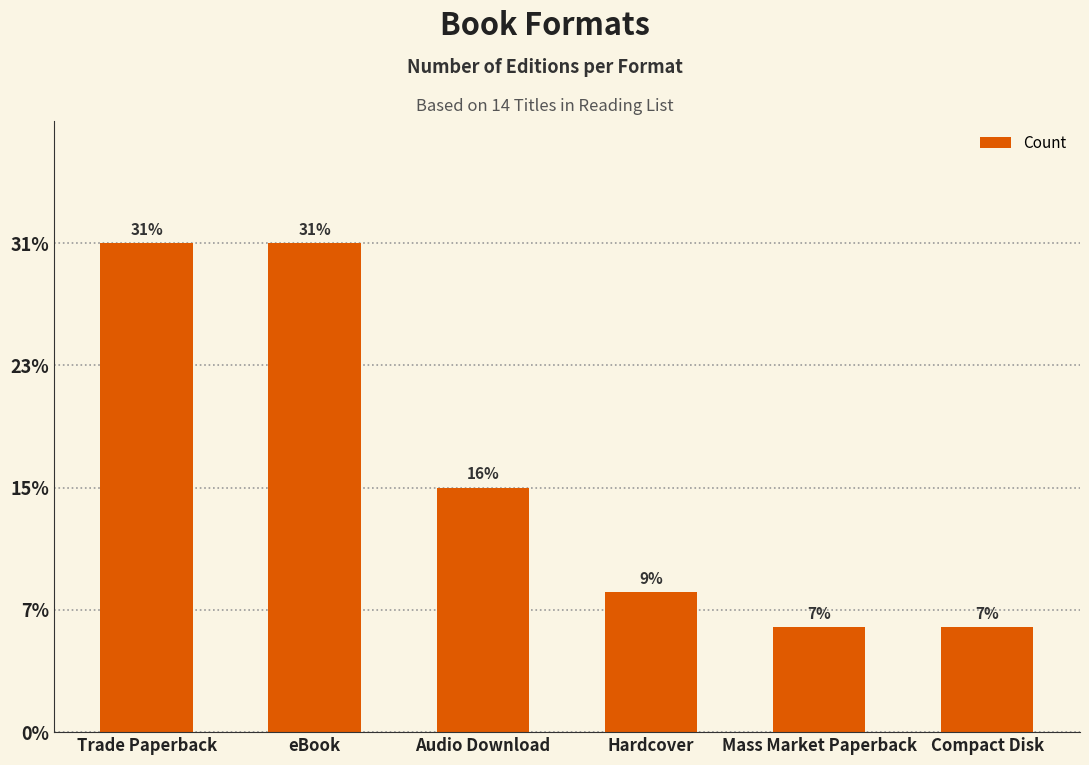

What is the label of the 4th bar from the left?

Hardcover